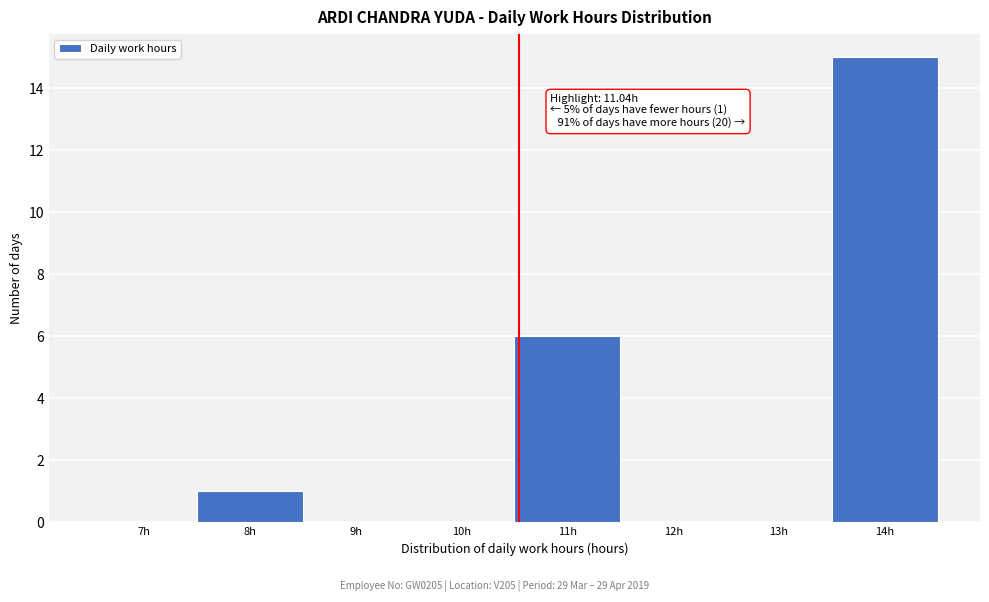

Reading right to left, list all the values displayed in this chart.

14h=15	13h=0	12h=0	11h=6	10h=0	9h=0	8h=1	7h=0